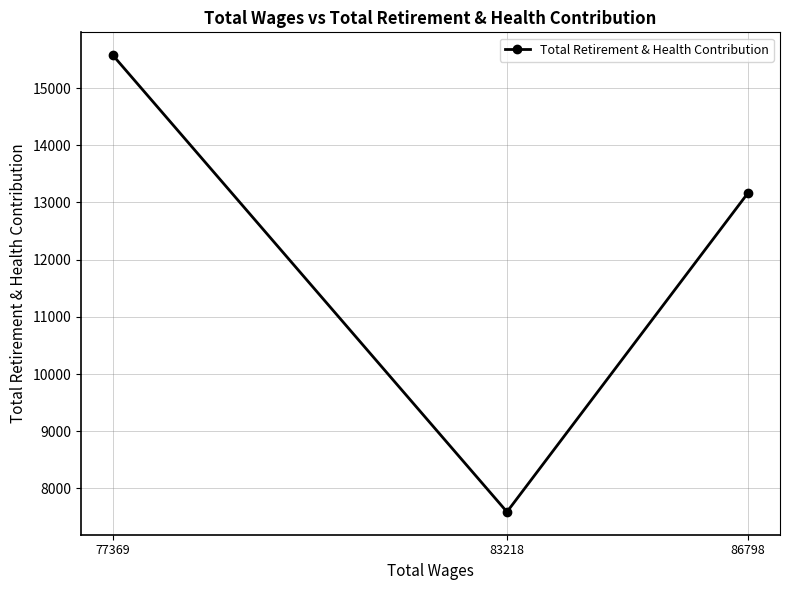

What is the difference between the maximum and minimum values?

7986